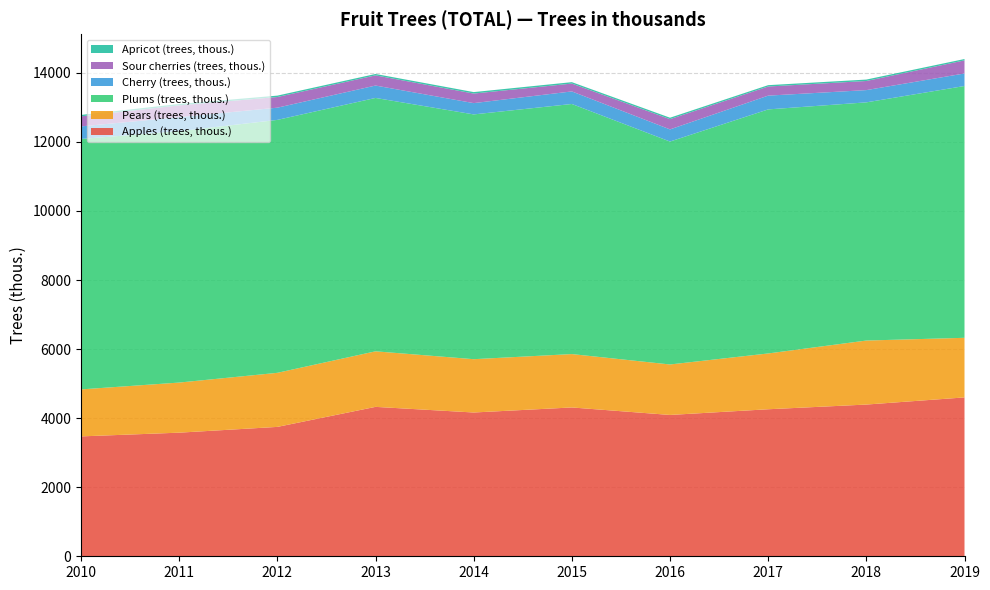

Reading right to left, extract all data points from this chart.

Apples (trees, thous.): 2019=4601	2018=4394	2017=4258	2016=4093	2015=4310	2014=4164	2013=4327	2012=3747	2011=3580	2010=3472
Pears (trees, thous.): 2019=1726	2018=1854	2017=1616	2016=1462	2015=1546	2014=1544	2013=1609	2012=1566	2011=1451	2010=1361
Plums (trees, thous.): 2019=7293	2018=6898	2017=7068	2016=6456	2015=7243	2014=7089	2013=7338	2012=7325	2011=7280	2010=7253
Cherry (trees, thous.): 2019=363	2018=355	2017=399	2016=352	2015=364	2014=327	2013=359	2012=354	2011=407	2010=364
Sour cherries (trees, thous.): 2019=379	2018=264	2017=264	2016=297	2015=227	2014=277	2013=295	2012=309	2011=341	2010=292
Apricot (trees, thous.): 2019=39	2018=41	2017=39	2016=41	2015=41	2014=42	2013=40	2012=40	2011=40	2010=40